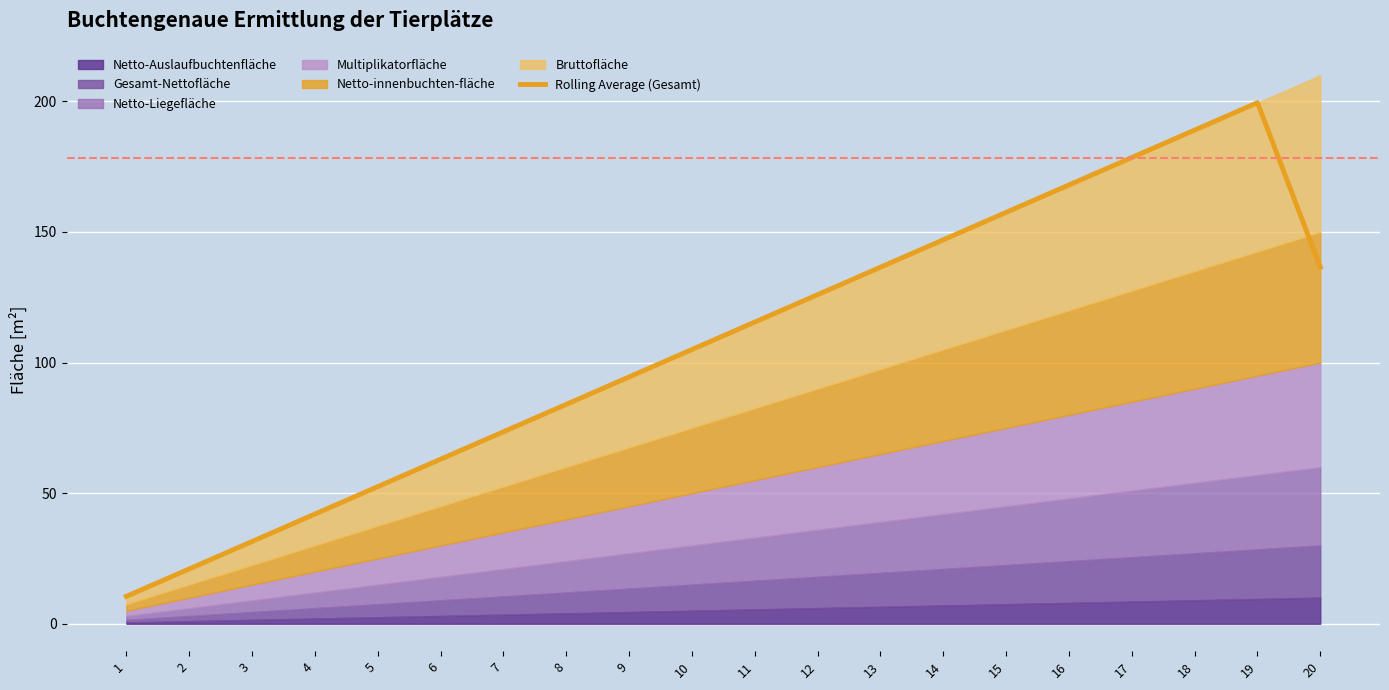

Which category has the lowest value across all series?

1